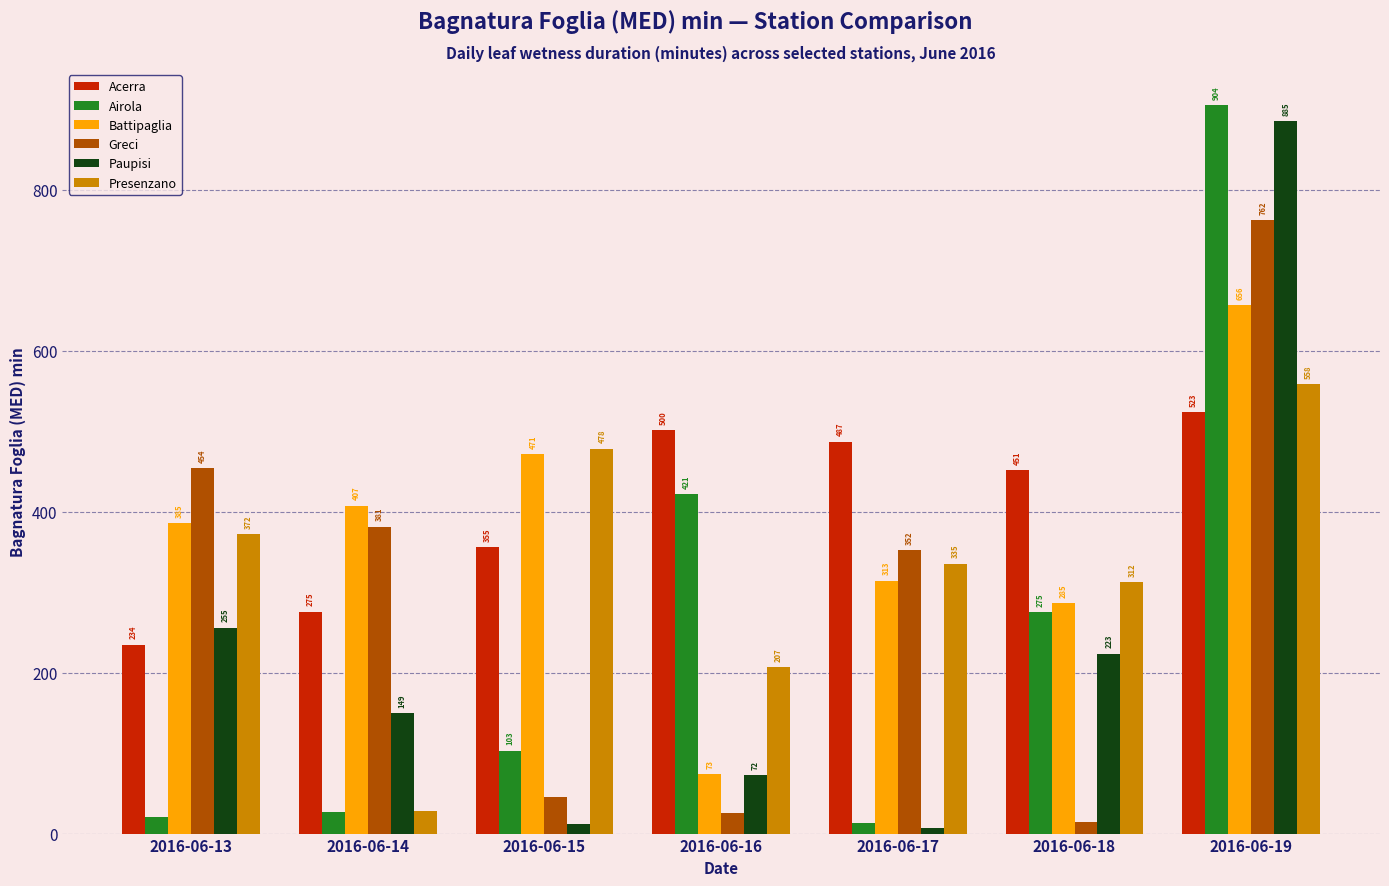

Between 2016-06-15 and 2016-06-19, which series saw the biggest shift?

Paupisi